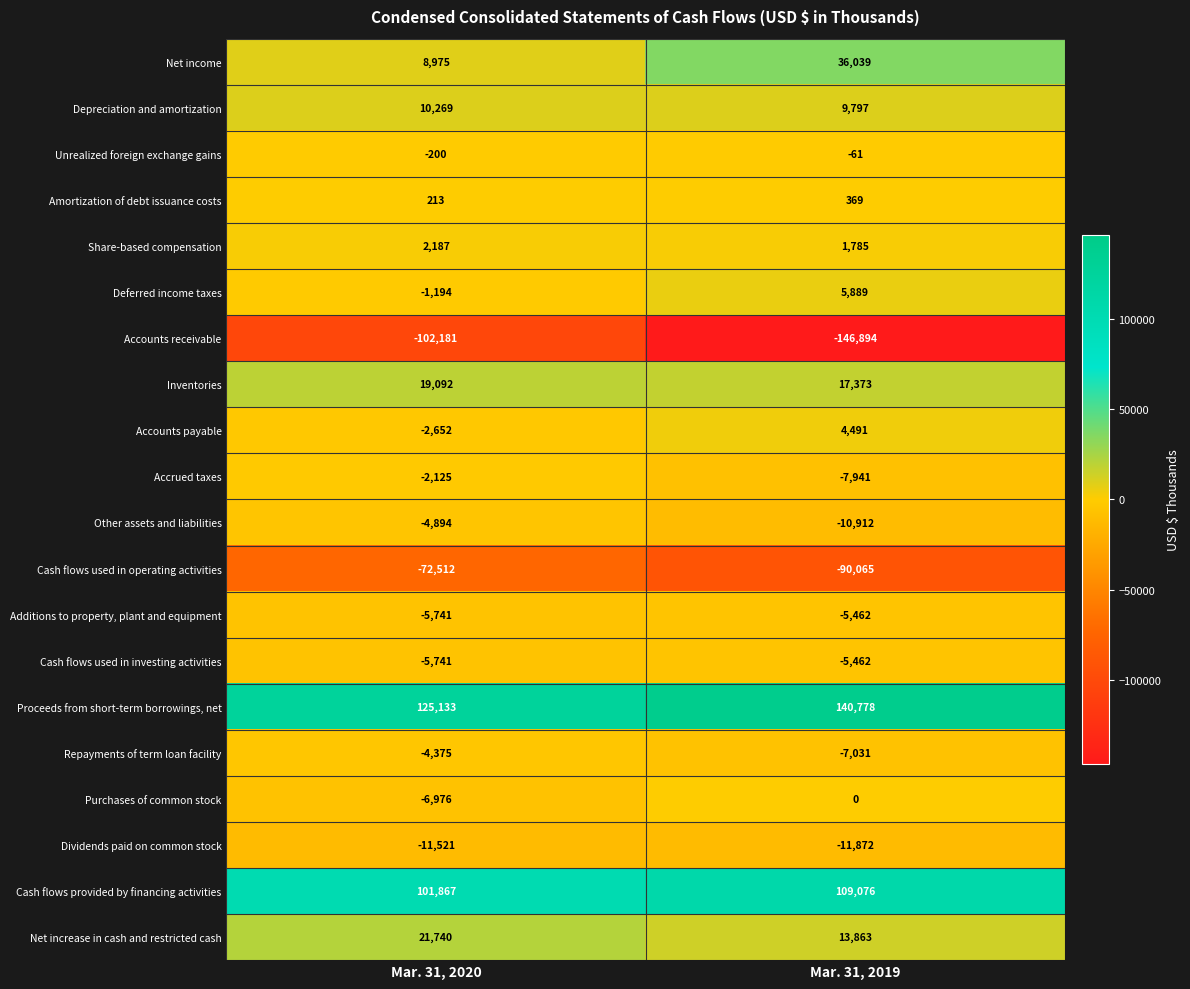

The Cash flows used in investing activities series shows -8458 at Mar. 31, 2019. True or false?

False